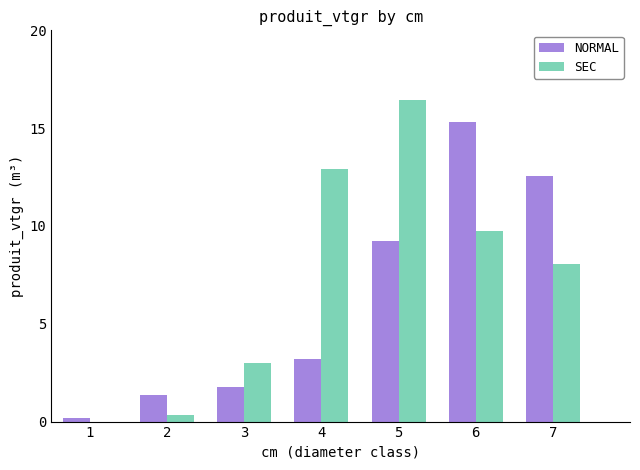

Which has a higher value, 5 or 5?

5